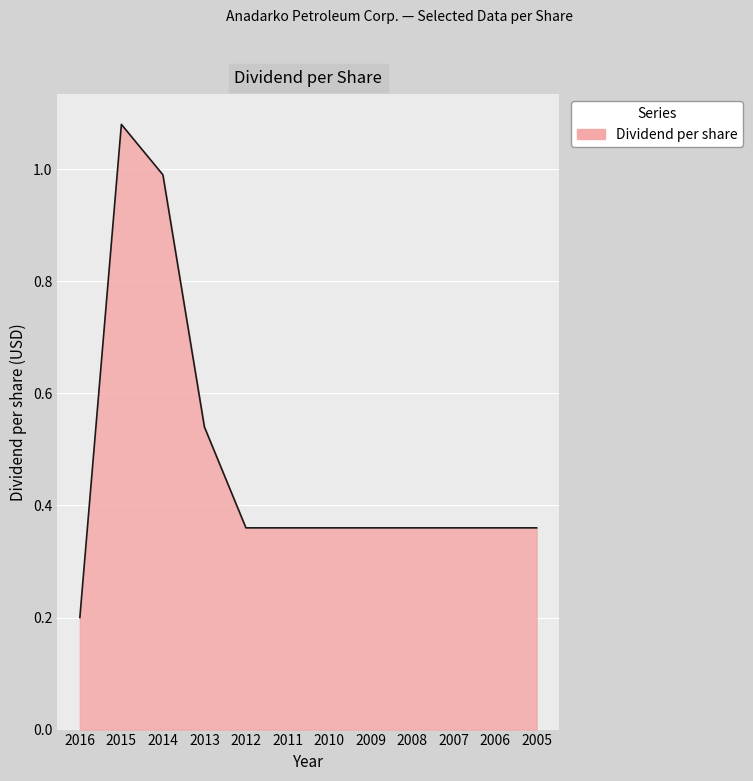

The value at 2014 is 1.0. True or false?

True